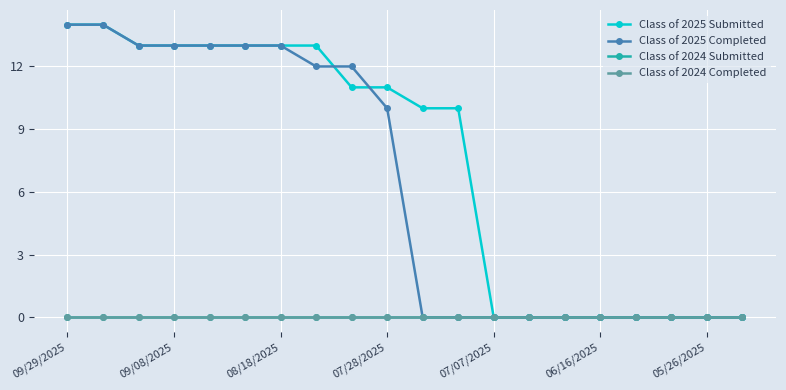

True or false: Class of 2025 Submitted has more than 0 points higher than both neighbors.

False